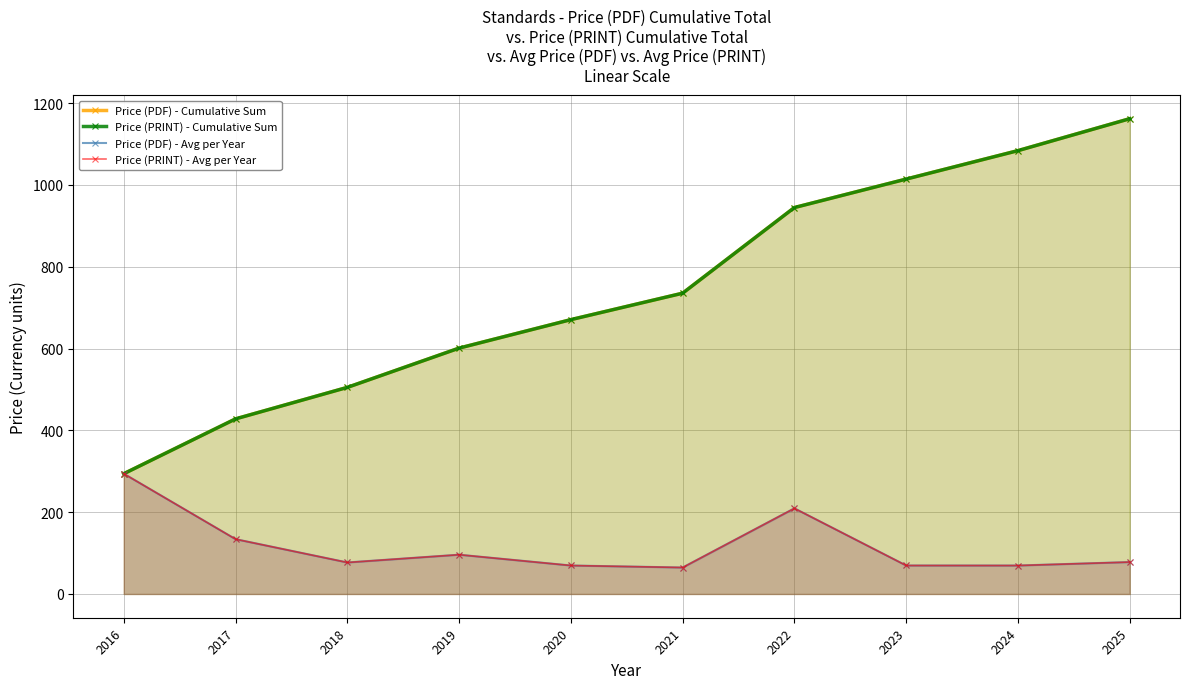

What are all the series names shown in the legend?

Price (PDF) - Cumulative Sum, Price (PRINT) - Cumulative Sum, Price (PDF) - Avg per Year, Price (PRINT) - Avg per Year